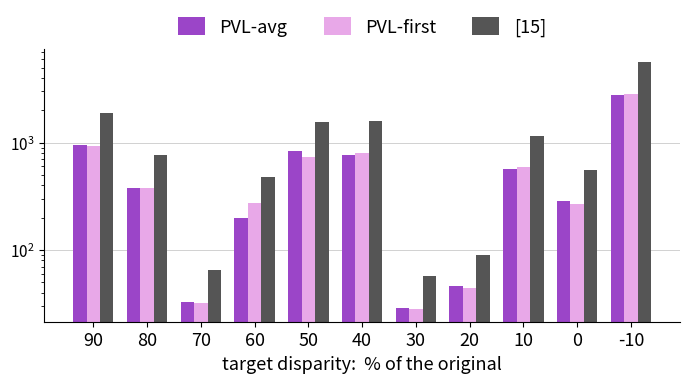

What value does the PVL-avg series have at 90?

951